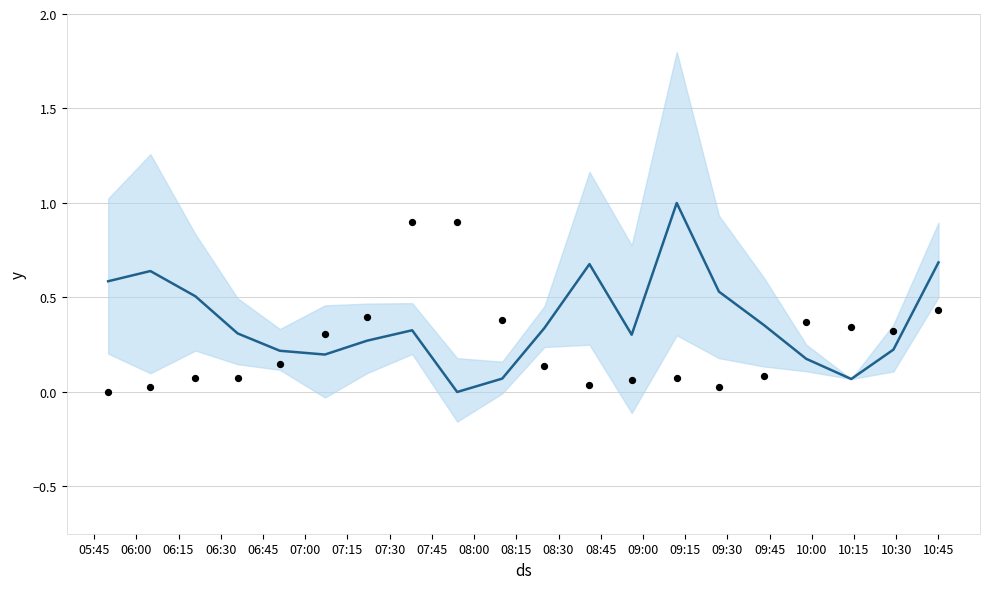

At how many categories does at least one series exceed 0?

20